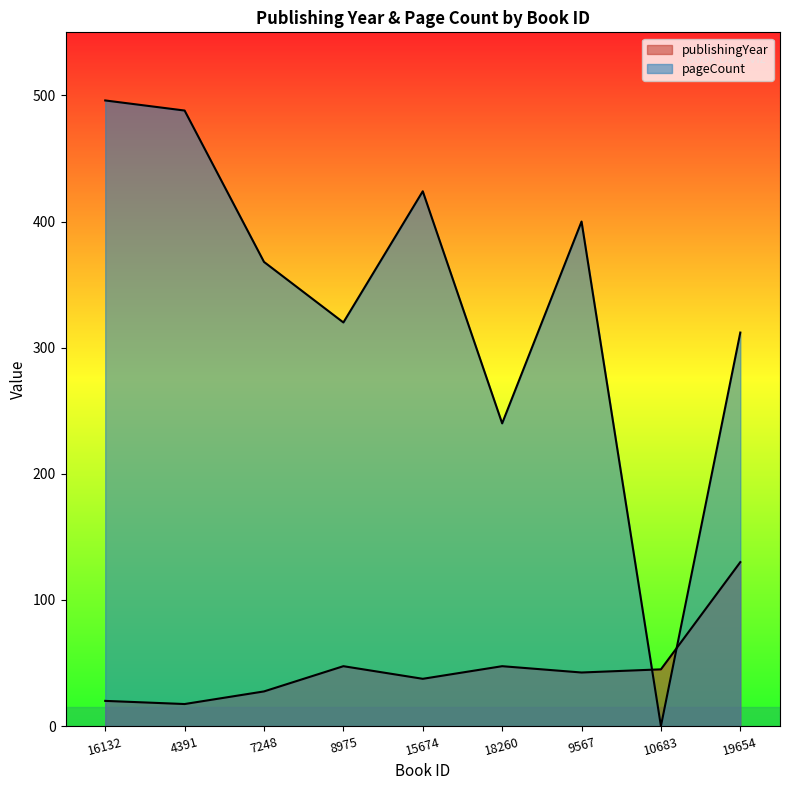

Reading right to left, list all the values displayed in this chart.

publishingYear: 19654=130.0	10683=45.0	9567=42.5	18260=47.5	15674=37.5	8975=47.5	7248=27.5	4391=17.5	16132=20.0
pageCount: 19654=312.0	10683=0.0	9567=400.0	18260=240.0	15674=424.0	8975=320.0	7248=368.0	4391=488.0	16132=496.0